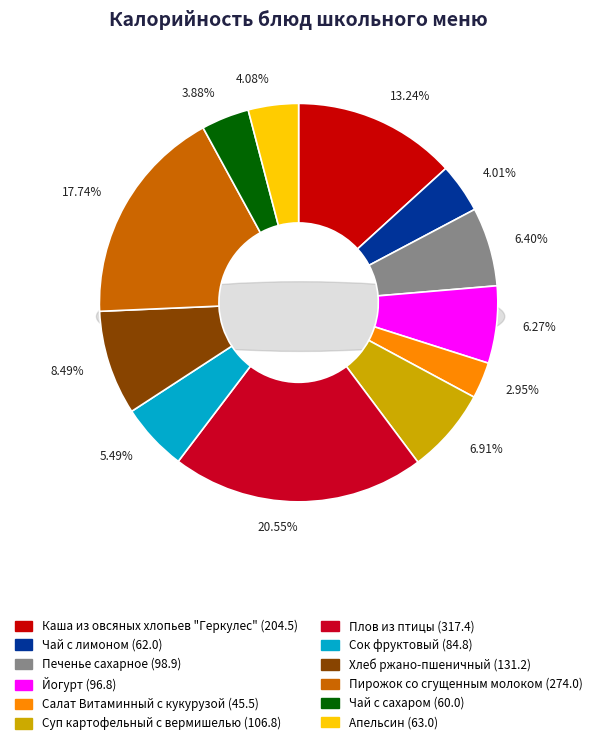

What percentage is the Апельсин slice, to the nearest percent?

4%